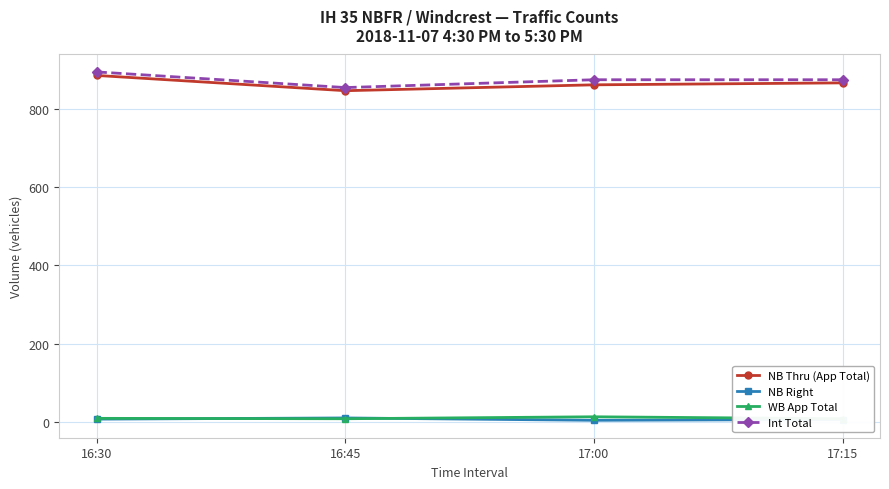

At which category does WB App Total reach its first local valley?

16:45